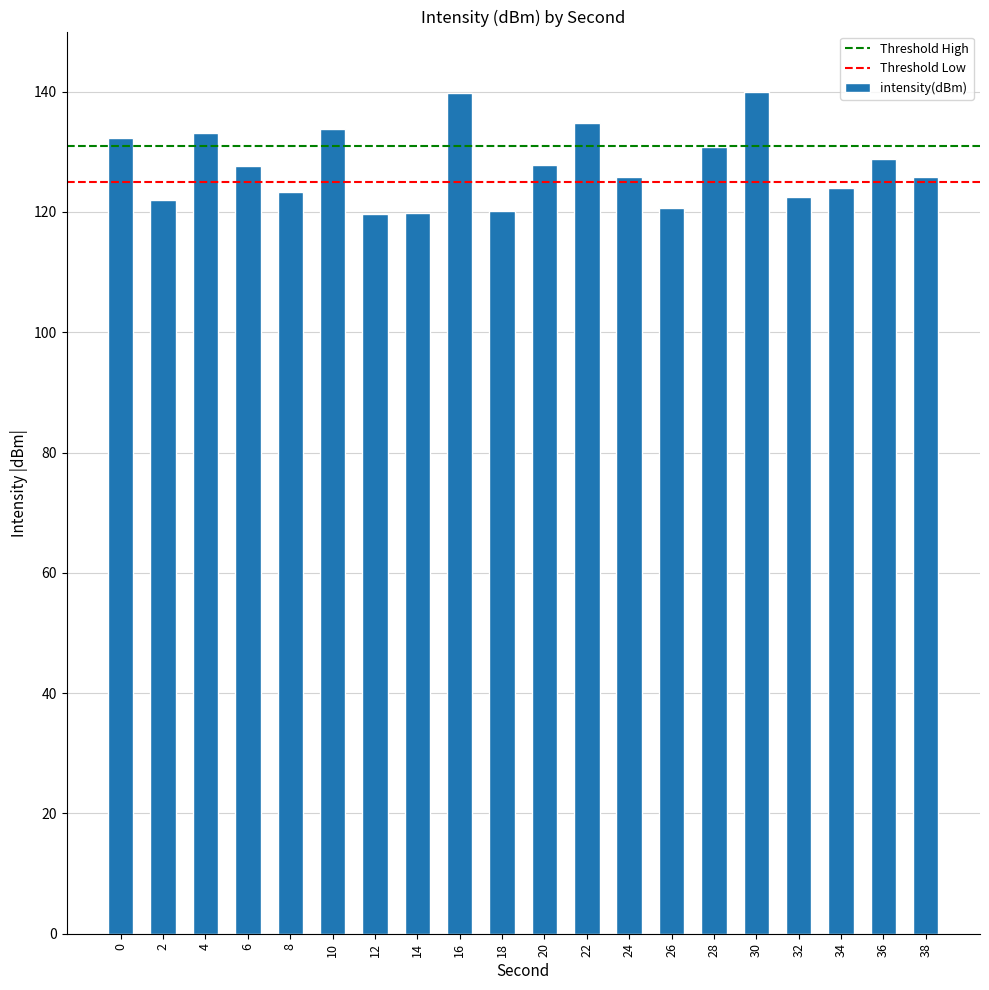

What is the change in value from 26 to 32?

+1.9